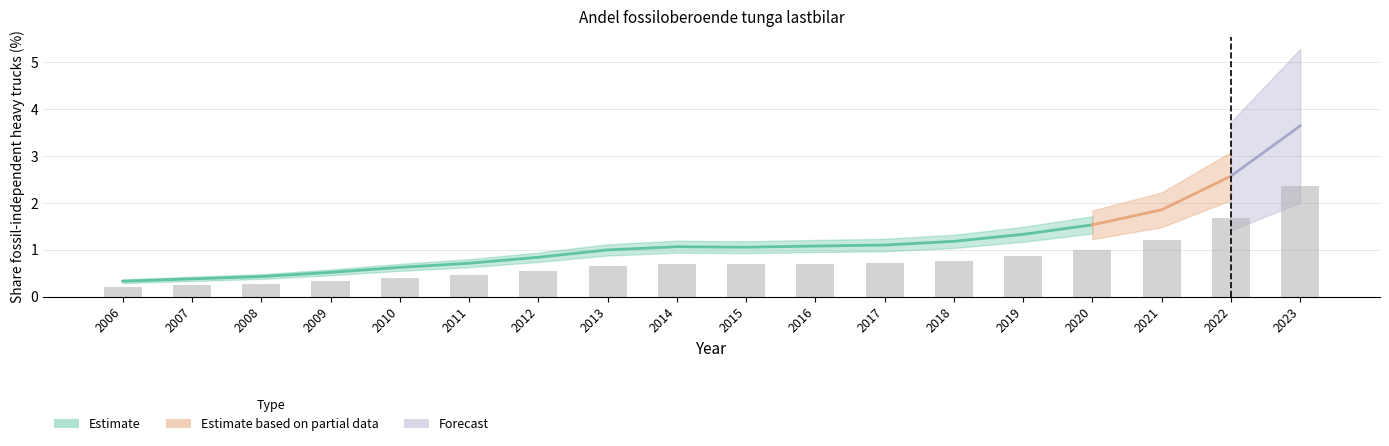

Are the bars grouped side by side (vs. stacked)?

No